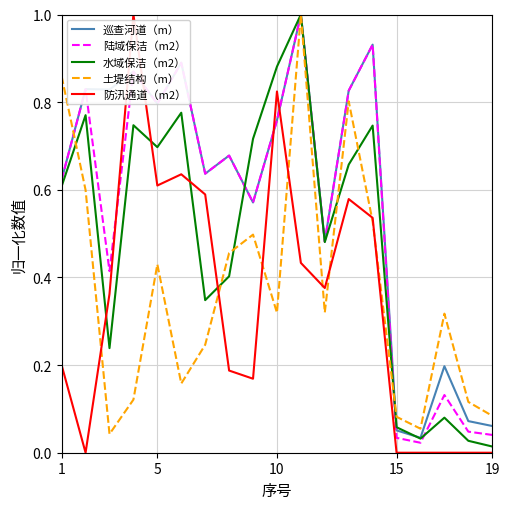

True or false: 水域保洁（m2） and 防汛通道（m2） intersect in this chart.

True